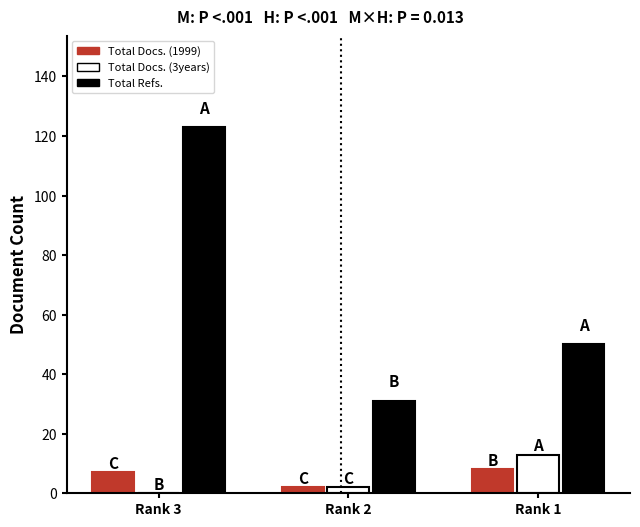

What is the greatest value displayed?

123